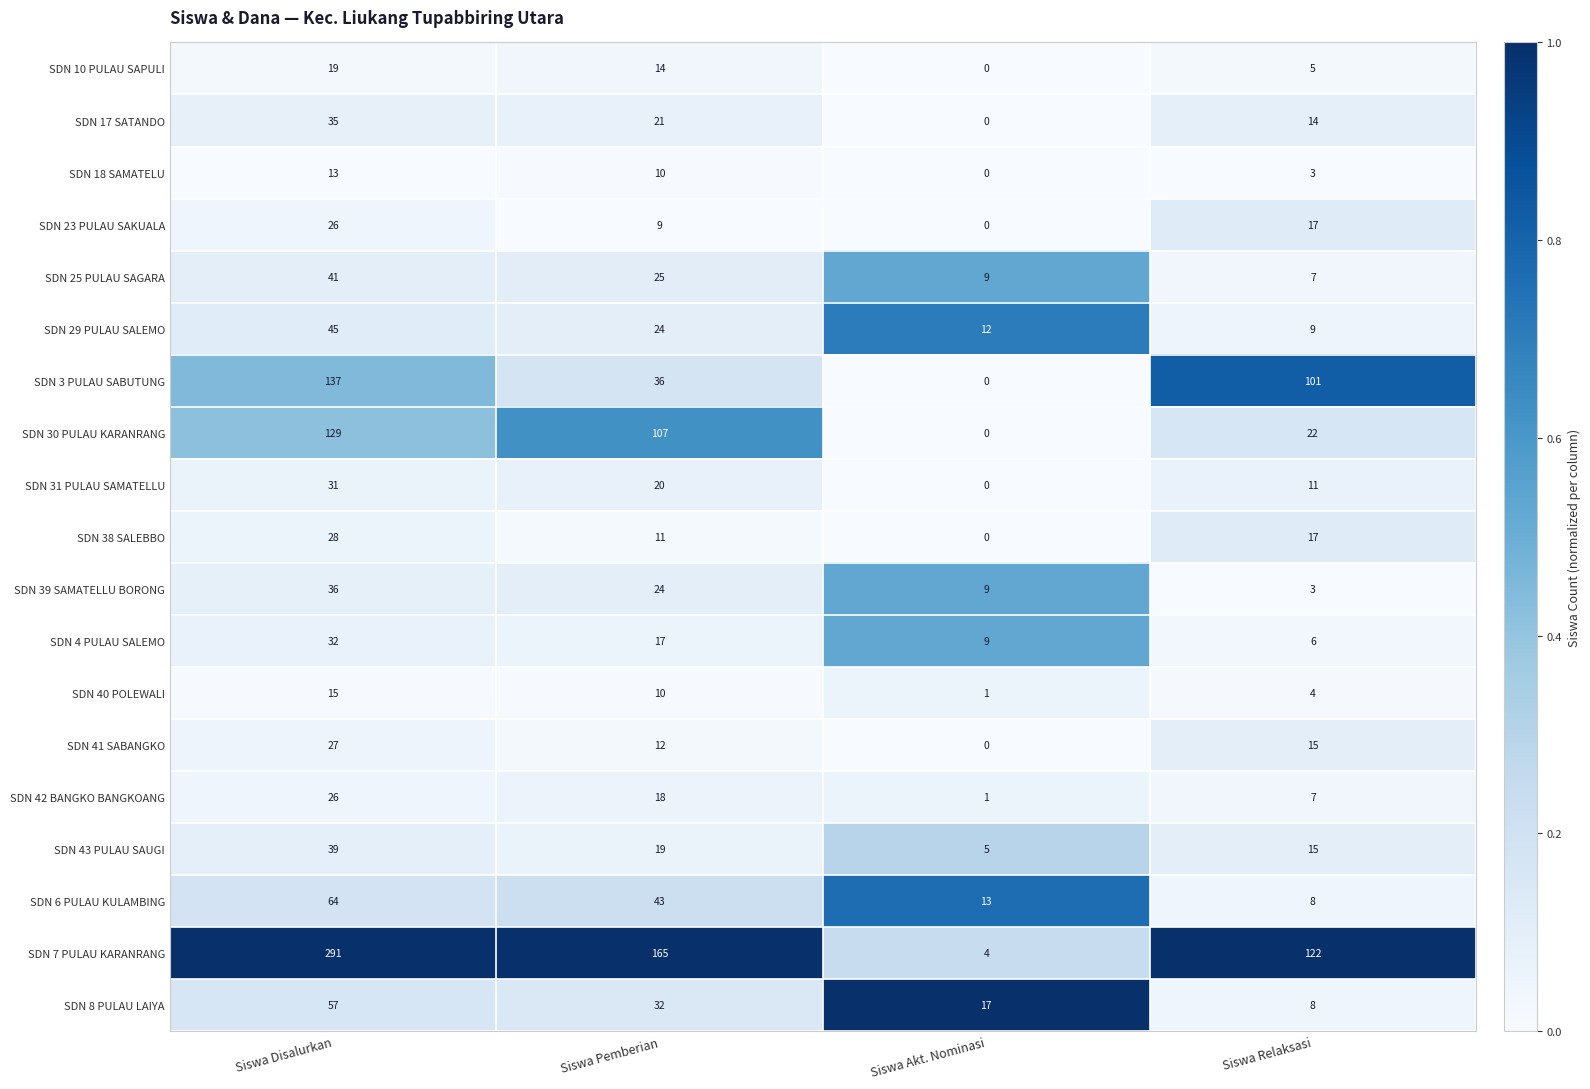

What is the sum of all SDN 40 POLEWALI values?

30